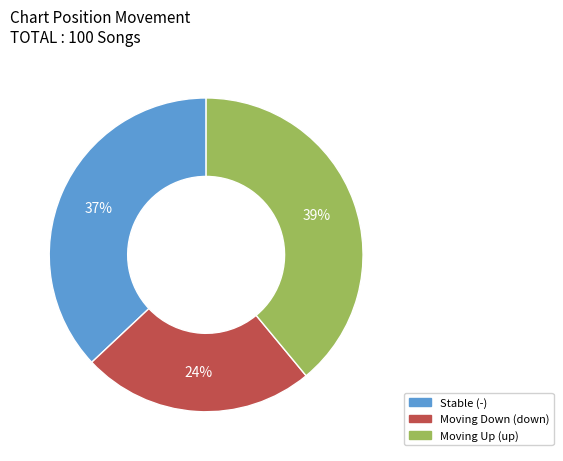

Does Stable (-) represent more than half of the total?

No